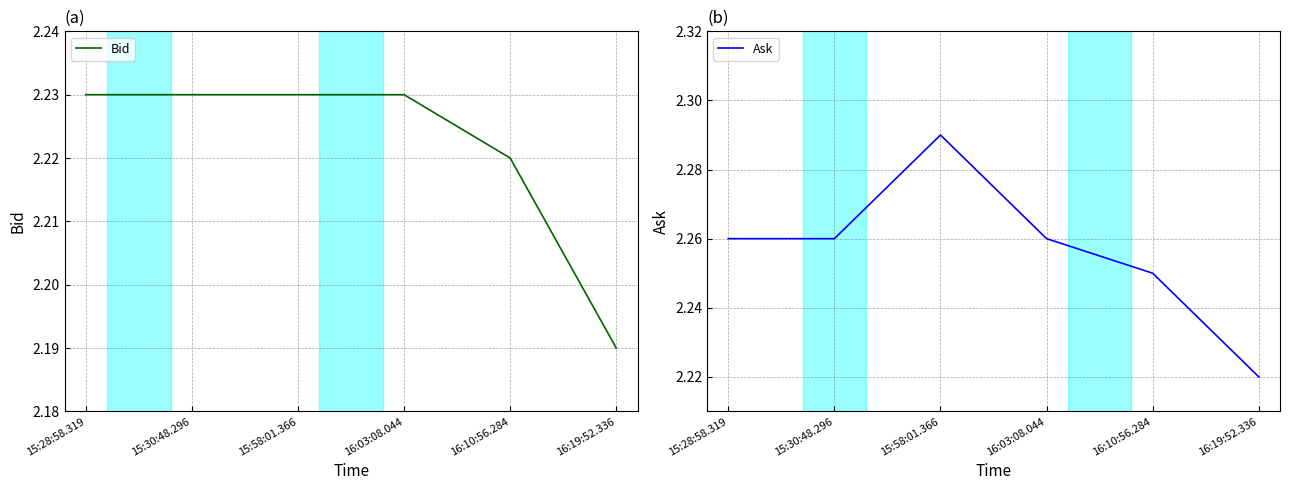

Does the chart have visible grid lines?

Yes